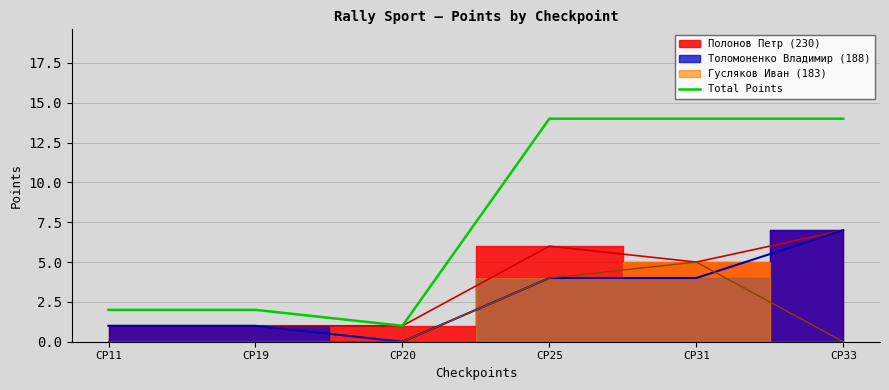

List the labels in order of value, smallest first.

CP20, CP11, CP19, CP25, CP31, CP33